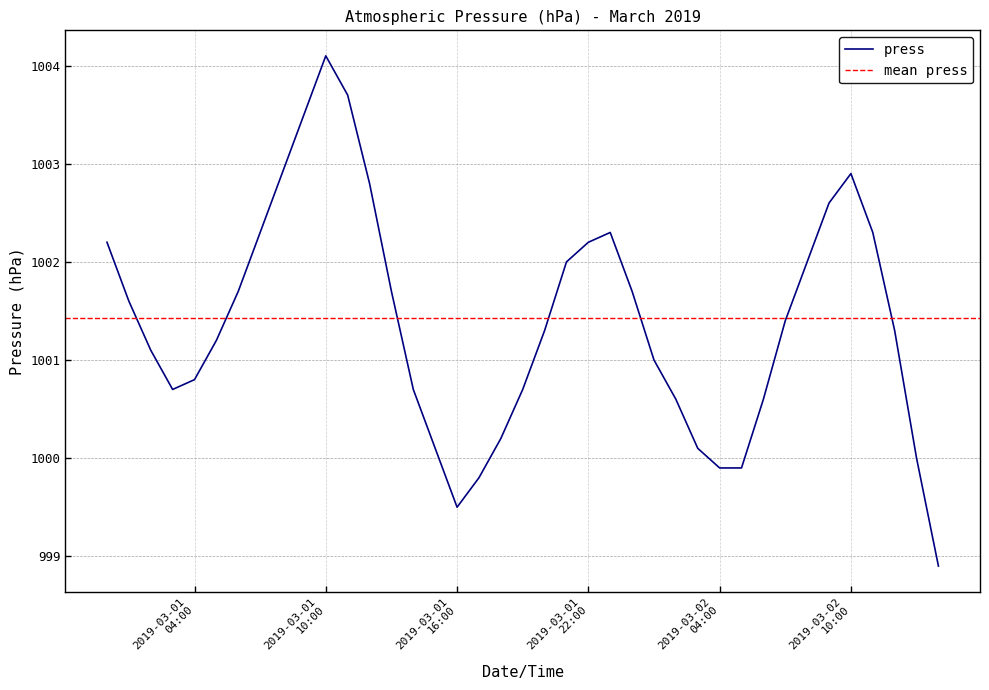

At which label is the value closest to 1001?

2019-03-02 01:00